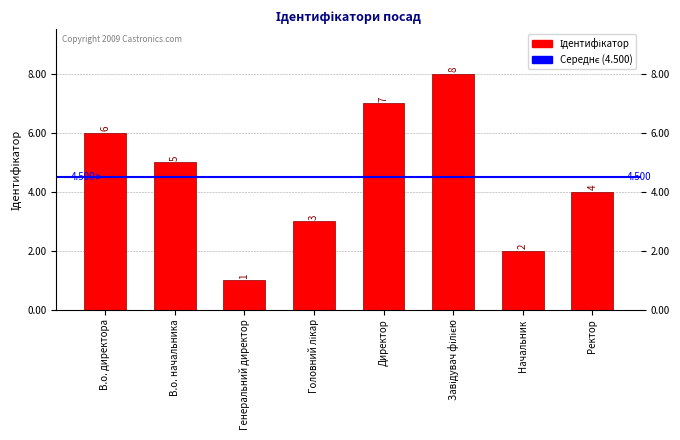

At which label does the data first exceed 5?

В.о. директора